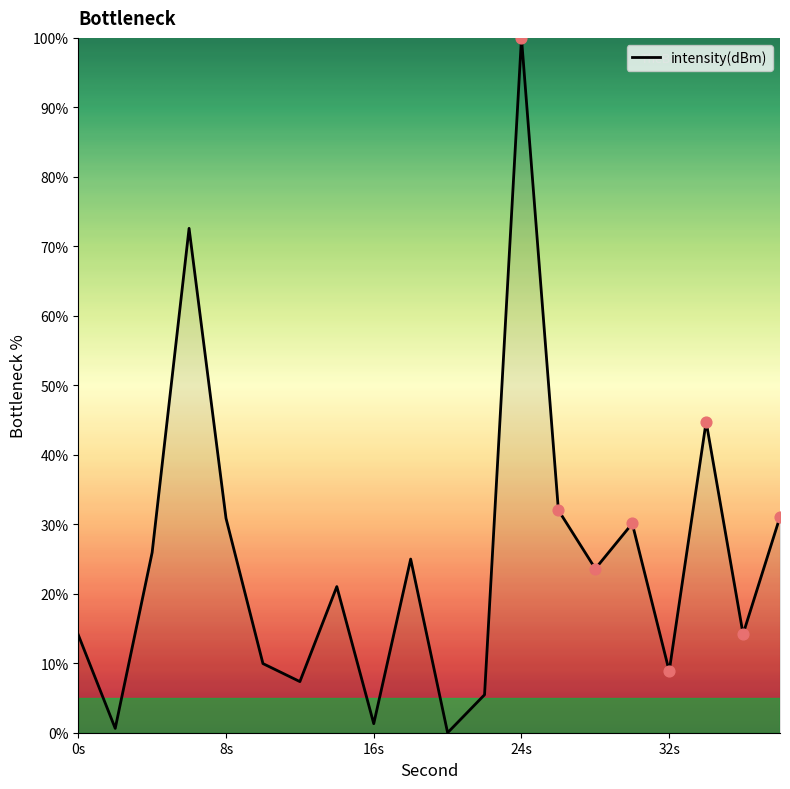

What is the difference between the maximum and minimum values?

100.0